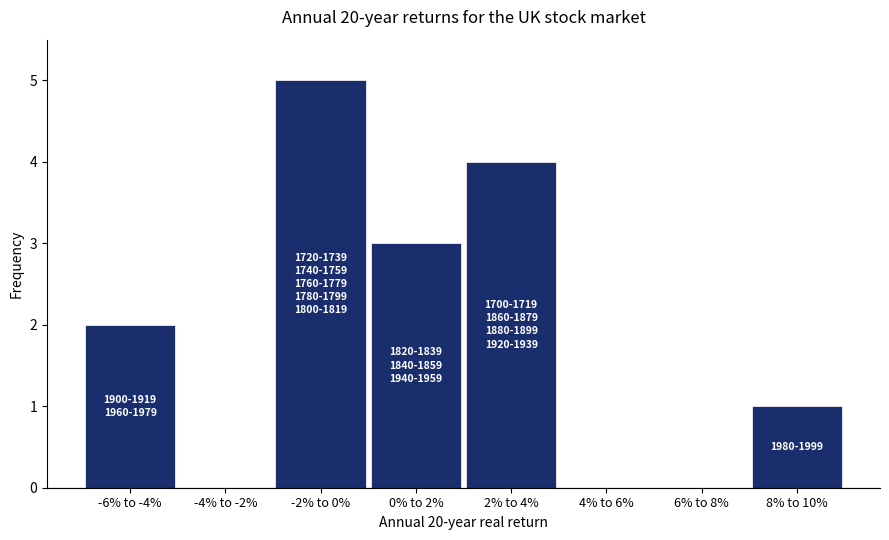

Reading left to right, extract all data points from this chart.

-6% to -4%=2	-4% to -2%=0	-2% to 0%=5	0% to 2%=3	2% to 4%=4	4% to 6%=0	6% to 8%=0	8% to 10%=1